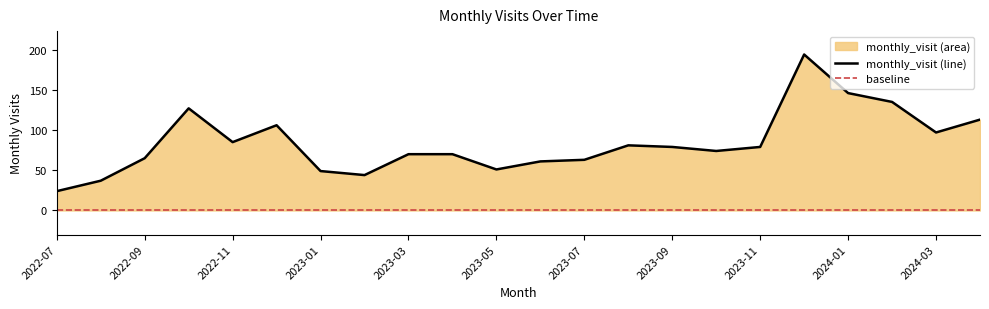

What is the change in value from 2022-10 to 2023-08?

-46